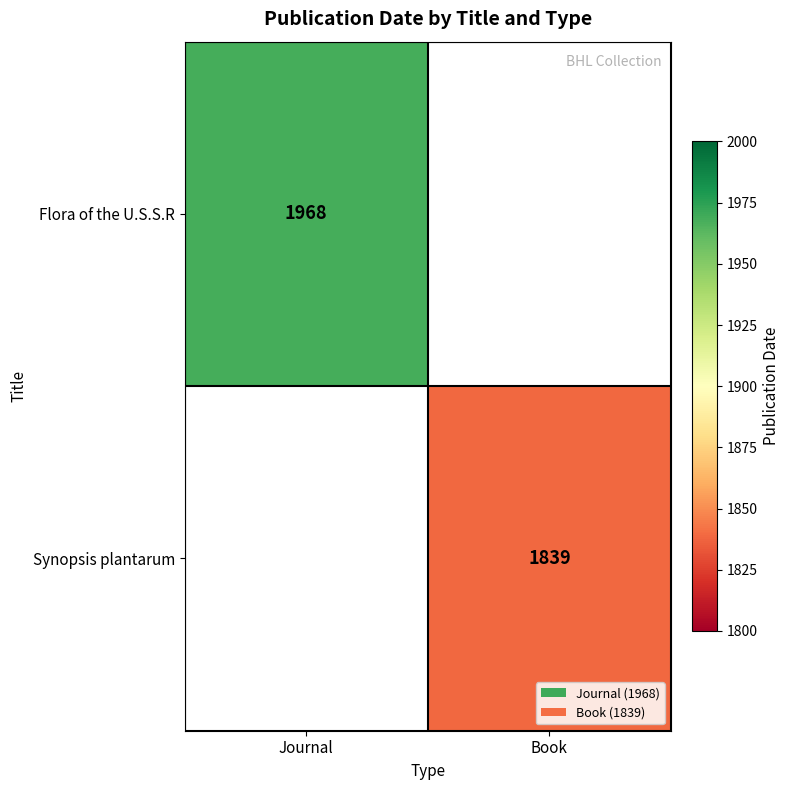

The Flora of the U.S.S.R series shows 3307 at Journal. True or false?

False